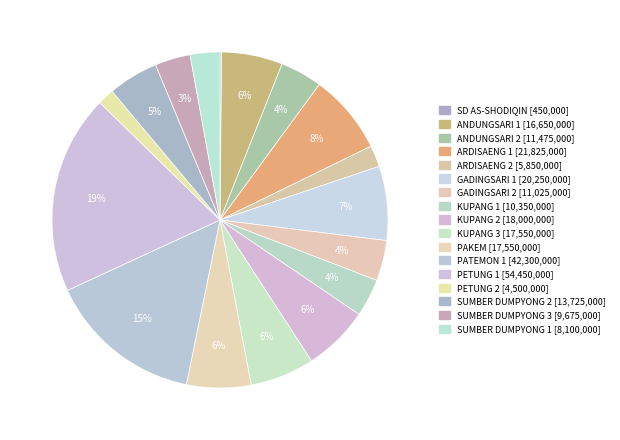

Is there a majority slice in this chart?

No